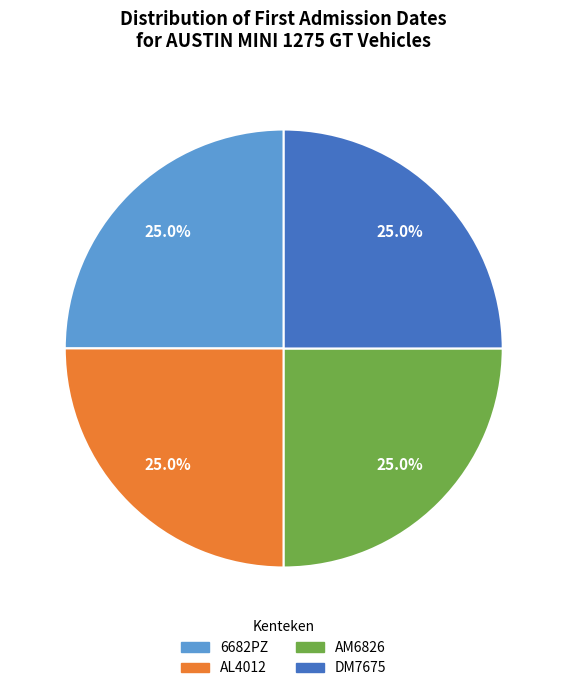

Does 6682PZ represent more than half of the total?

No